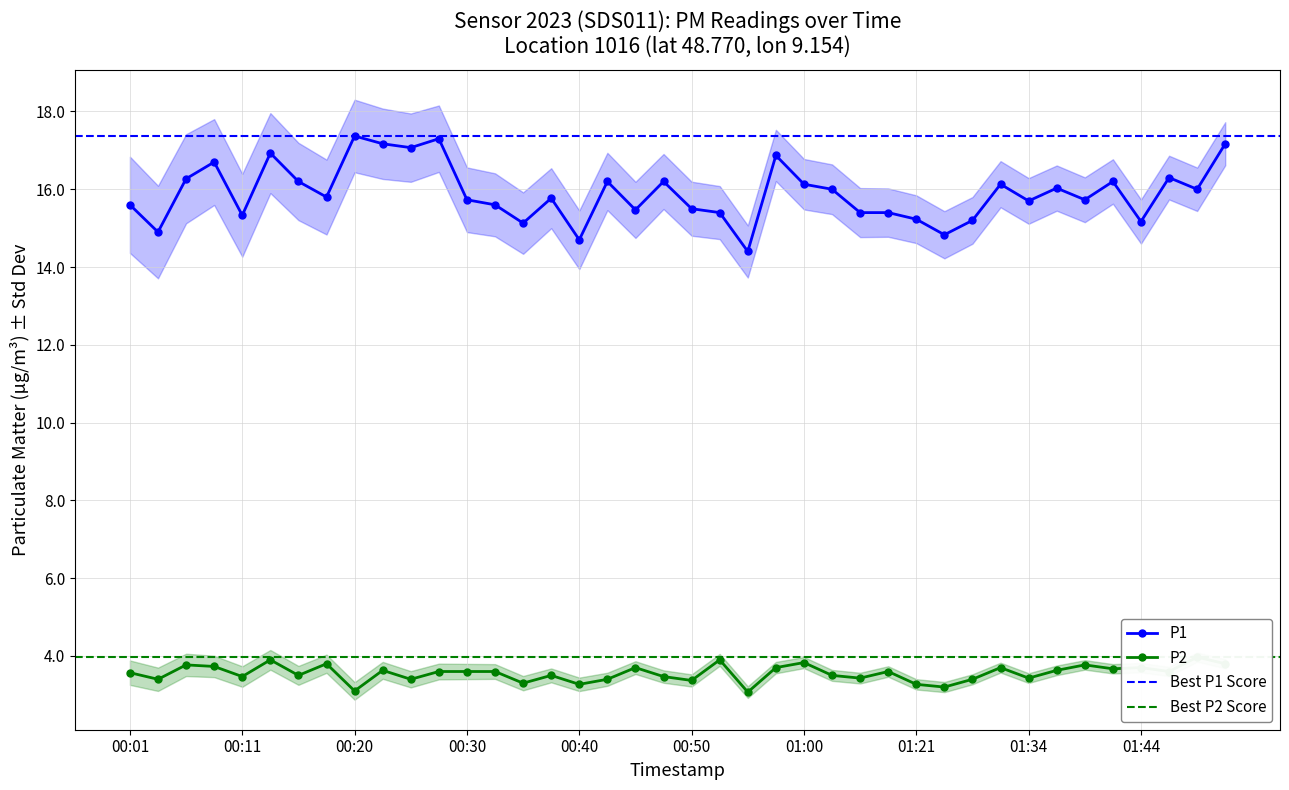

Reading left to right, what are all the values shown in this chart?

P1: 00:01=15.6	00:03=14.9	00:06=16.3	00:08=16.7	00:11=15.3	00:13=16.9	00:16=16.2	00:18=15.8	00:20=17.4	00:23=17.2	00:25=17.1	00:28=17.3	00:30=15.7	00:33=15.6	00:35=15.1	00:37=15.8	00:40=14.7	00:42=16.2	00:45=15.5	00:47=16.2	00:50=15.5	00:52=15.4	00:55=14.4	00:57=16.9	01:00=16.1	01:02=16.0	01:04=15.4	01:18=15.4	01:21=15.2	01:26=14.8	01:29=15.2	01:32=16.1	01:34=15.7	01:37=16.0	01:39=15.7	01:42=16.2	01:44=15.2	01:47=16.3	01:49=16.0	01:52=17.2
P2: 00:01=3.6	00:03=3.4	00:06=3.8	00:08=3.7	00:11=3.5	00:13=3.9	00:16=3.5	00:18=3.8	00:20=3.1	00:23=3.6	00:25=3.4	00:28=3.6	00:30=3.6	00:33=3.6	00:35=3.3	00:37=3.5	00:40=3.3	00:42=3.4	00:45=3.7	00:47=3.5	00:50=3.4	00:52=3.9	00:55=3.1	00:57=3.7	01:00=3.8	01:02=3.5	01:04=3.4	01:18=3.6	01:21=3.3	01:26=3.2	01:29=3.4	01:32=3.7	01:34=3.4	01:37=3.6	01:39=3.8	01:42=3.7	01:44=3.7	01:47=3.6	01:49=4.0	01:52=3.8